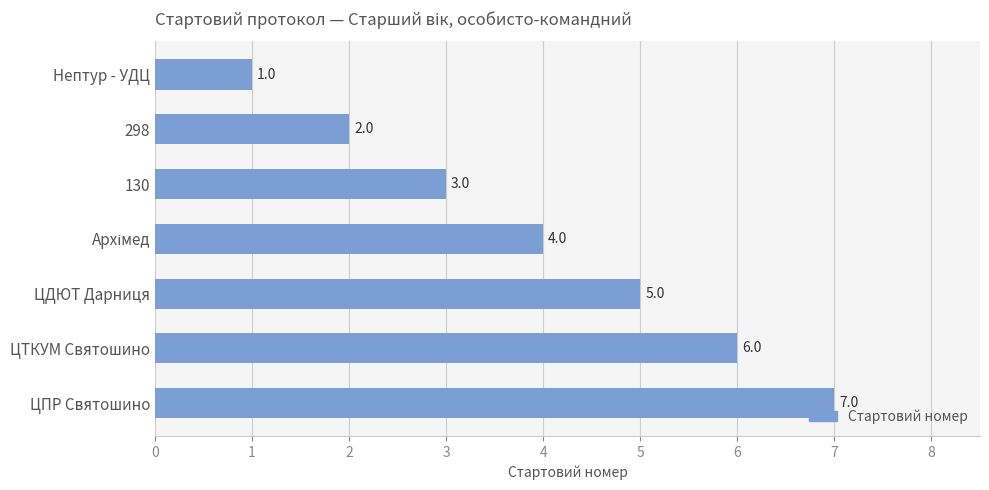

What is the difference between the maximum and second lowest values?

5